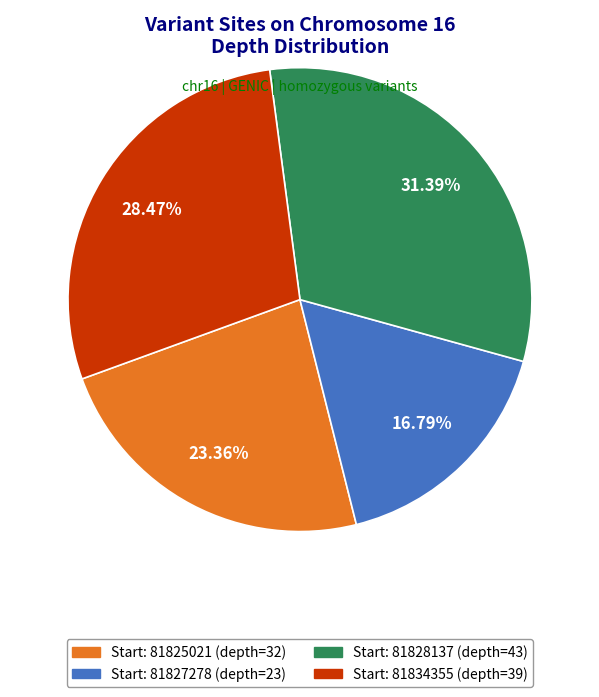

Is there any slice that represents more than half of the pie?

No